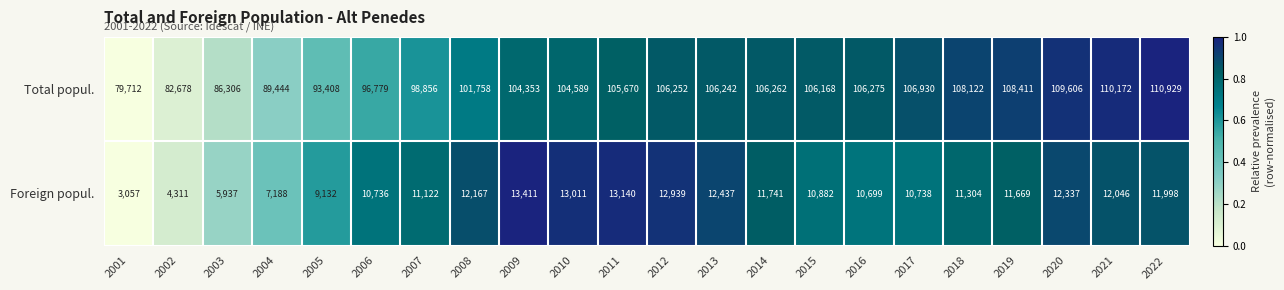

List the series in order of their peak value, highest first.

Total popul., Foreign popul.